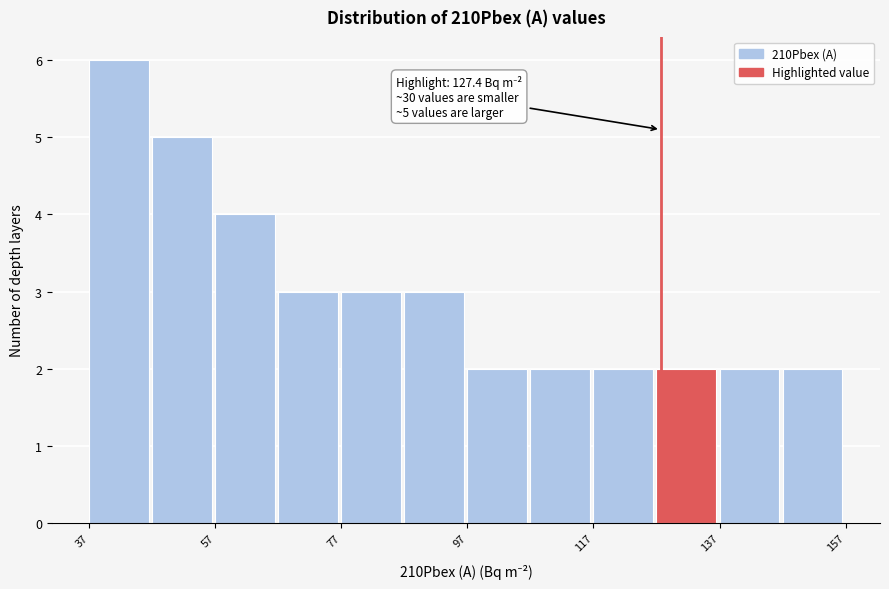

Which range on the x-axis has the tallest bar?

36 to 46